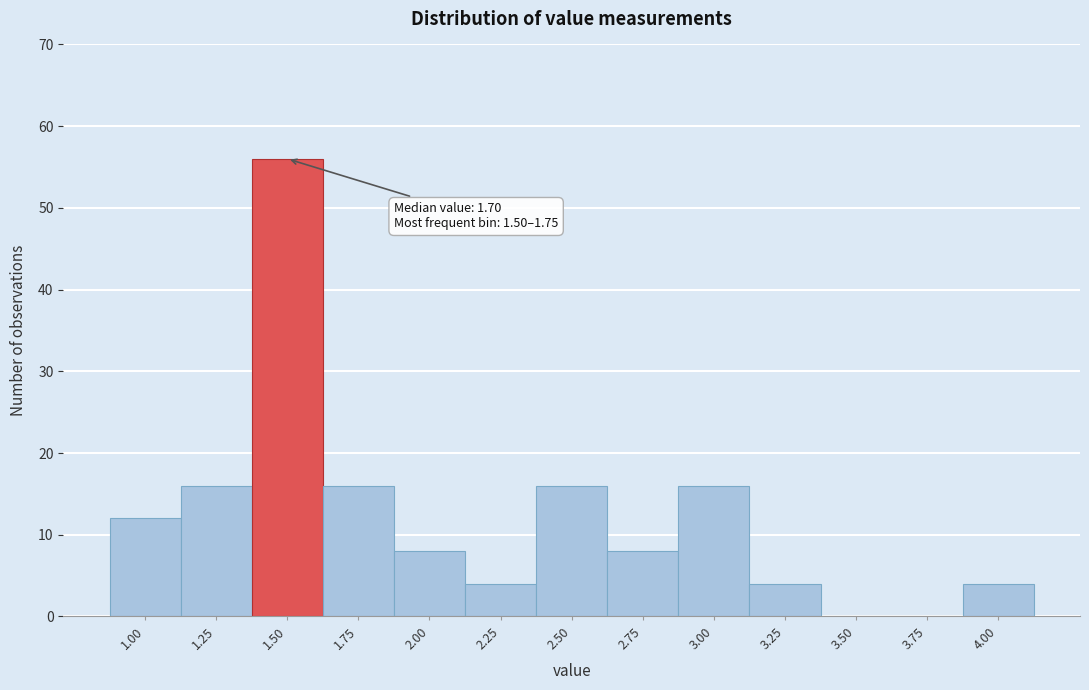

Reading left to right, what are all the values shown in this chart?

1.00=12	1.25=16	1.50=56	1.75=16	2.00=8	2.25=4	2.50=16	2.75=8	3.00=16	3.25=4	3.50=0	3.75=0	4.00=4